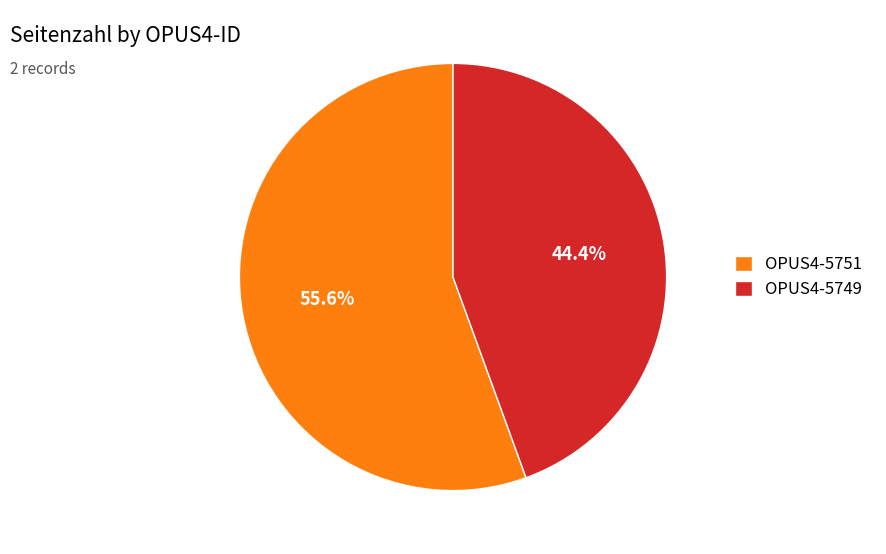

Count the number of slices in the pie.

2